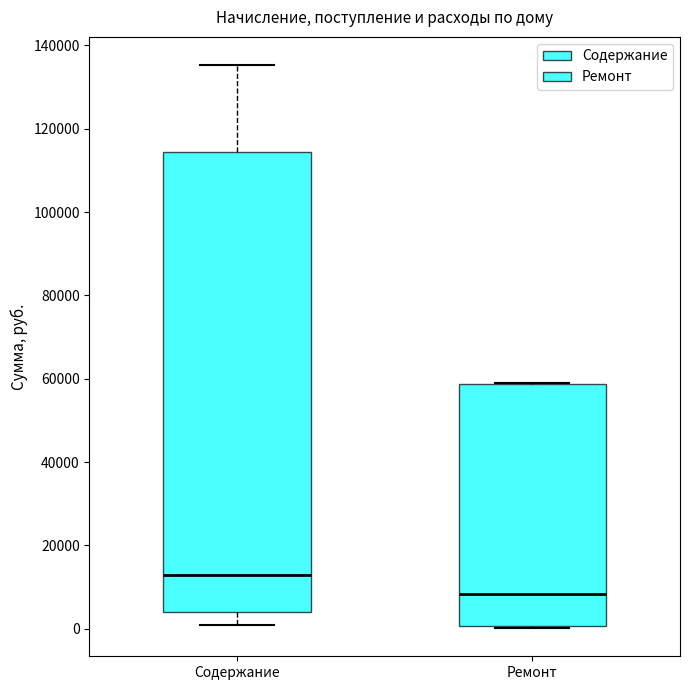

Where does the median line of the box for Содержание sit on the y-axis? The values are not printed on the chart, so give them approximately, as read against the axis.

12000